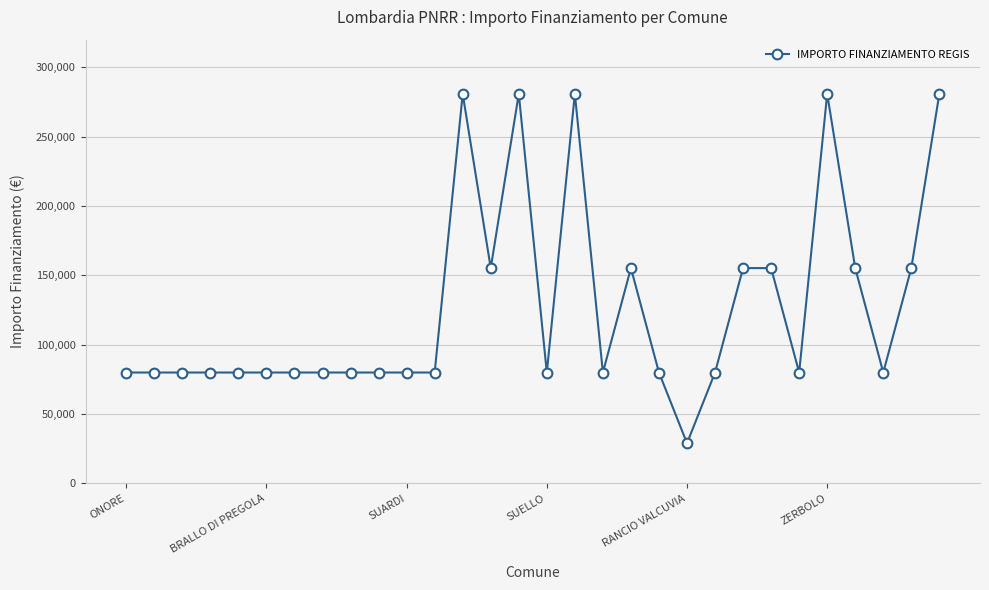

What is the greatest value displayed?

280932